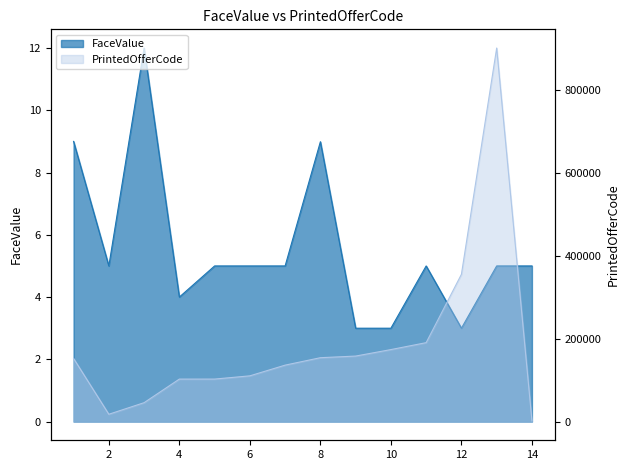

Which label corresponds to the largest value in the chart?

13